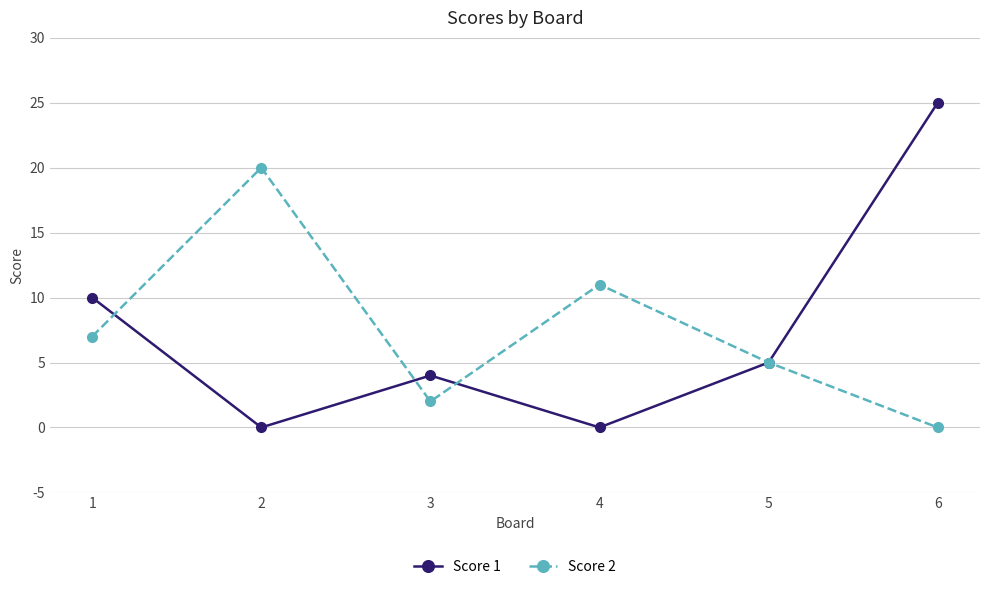

At which label does Score 1 first exceed 5?

1